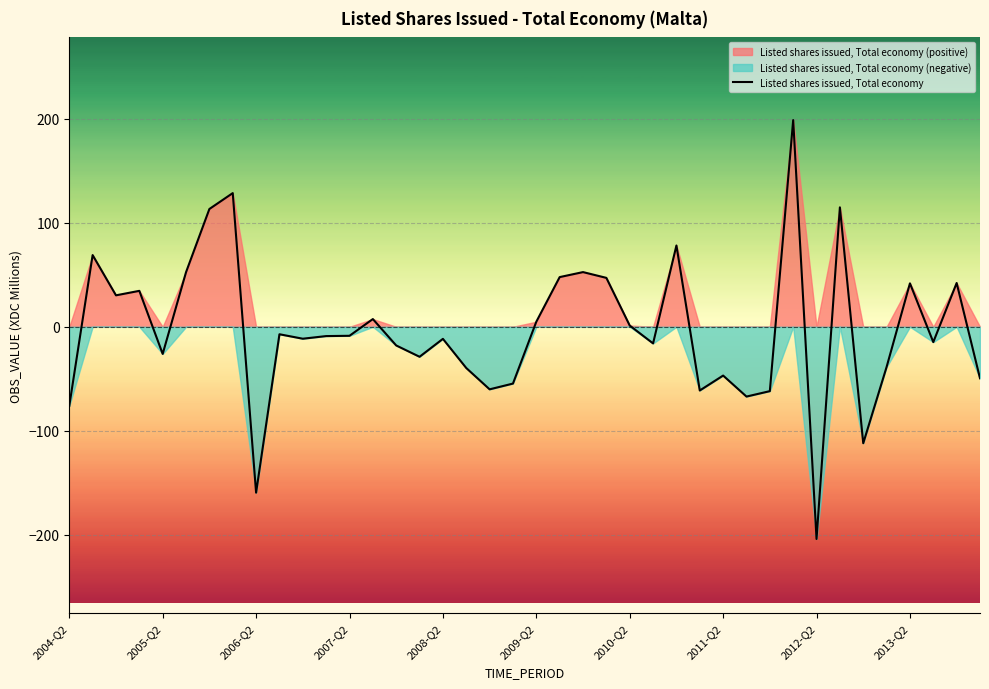

At which label does Listed shares issued, Total economy reach its minimum?

2012-Q2